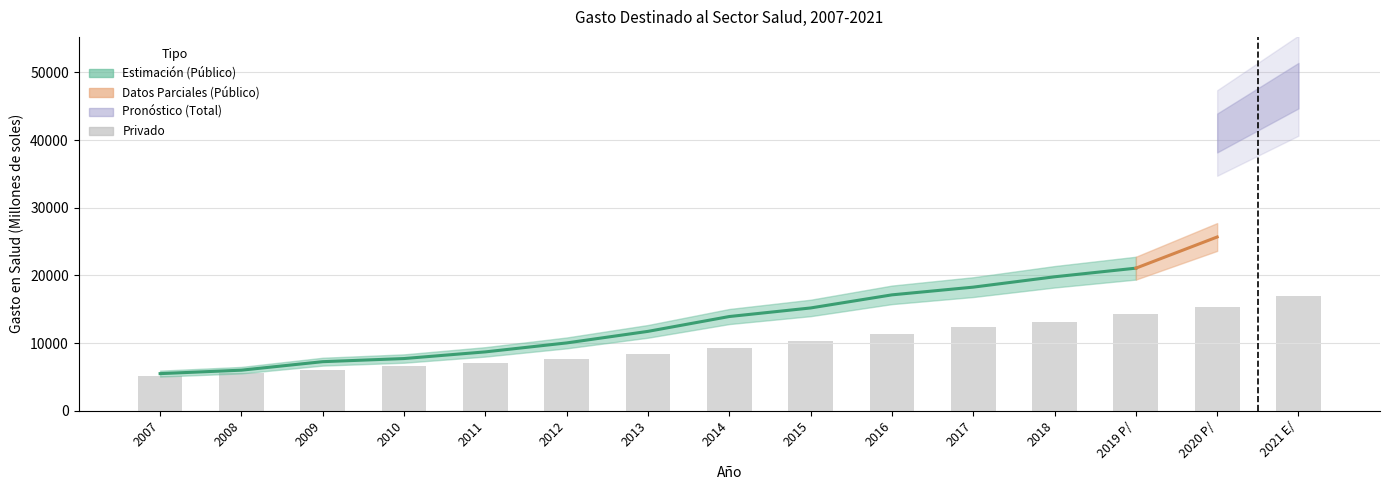

What is the change in value from 2018 to 2021 E/?

+3830